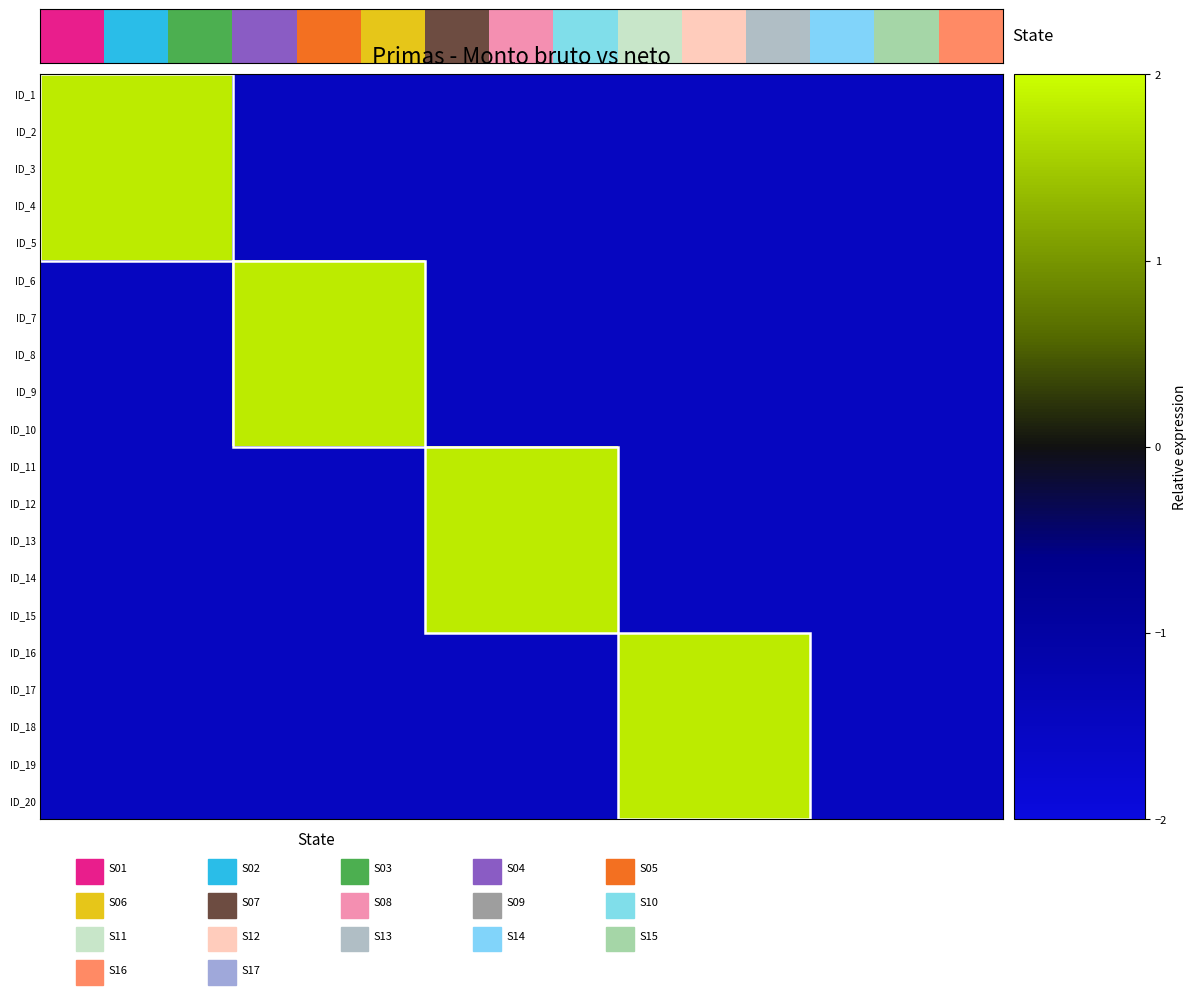

Reading left to right, what are all the values shown in this chart?

ID_1: 1.8	1.8	1.8	-1.5	-1.5	-1.5	-1.5	-1.5	-1.5	-1.5	-1.5	-1.5	-1.5	-1.5	-1.5
ID_2: 1.8	1.8	1.8	-1.5	-1.5	-1.5	-1.5	-1.5	-1.5	-1.5	-1.5	-1.5	-1.5	-1.5	-1.5
ID_3: 1.8	1.8	1.8	-1.5	-1.5	-1.5	-1.5	-1.5	-1.5	-1.5	-1.5	-1.5	-1.5	-1.5	-1.5
ID_4: 1.8	1.8	1.8	-1.5	-1.5	-1.5	-1.5	-1.5	-1.5	-1.5	-1.5	-1.5	-1.5	-1.5	-1.5
ID_5: 1.8	1.8	1.8	-1.5	-1.5	-1.5	-1.5	-1.5	-1.5	-1.5	-1.5	-1.5	-1.5	-1.5	-1.5
ID_6: -1.5	-1.5	-1.5	1.8	1.8	1.8	-1.5	-1.5	-1.5	-1.5	-1.5	-1.5	-1.5	-1.5	-1.5
ID_7: -1.5	-1.5	-1.5	1.8	1.8	1.8	-1.5	-1.5	-1.5	-1.5	-1.5	-1.5	-1.5	-1.5	-1.5
ID_8: -1.5	-1.5	-1.5	1.8	1.8	1.8	-1.5	-1.5	-1.5	-1.5	-1.5	-1.5	-1.5	-1.5	-1.5
ID_9: -1.5	-1.5	-1.5	1.8	1.8	1.8	-1.5	-1.5	-1.5	-1.5	-1.5	-1.5	-1.5	-1.5	-1.5
ID_10: -1.5	-1.5	-1.5	1.8	1.8	1.8	-1.5	-1.5	-1.5	-1.5	-1.5	-1.5	-1.5	-1.5	-1.5
ID_11: -1.5	-1.5	-1.5	-1.5	-1.5	-1.5	1.8	1.8	1.8	-1.5	-1.5	-1.5	-1.5	-1.5	-1.5
ID_12: -1.5	-1.5	-1.5	-1.5	-1.5	-1.5	1.8	1.8	1.8	-1.5	-1.5	-1.5	-1.5	-1.5	-1.5
ID_13: -1.5	-1.5	-1.5	-1.5	-1.5	-1.5	1.8	1.8	1.8	-1.5	-1.5	-1.5	-1.5	-1.5	-1.5
ID_14: -1.5	-1.5	-1.5	-1.5	-1.5	-1.5	1.8	1.8	1.8	-1.5	-1.5	-1.5	-1.5	-1.5	-1.5
ID_15: -1.5	-1.5	-1.5	-1.5	-1.5	-1.5	1.8	1.8	1.8	-1.5	-1.5	-1.5	-1.5	-1.5	-1.5
ID_16: -1.5	-1.5	-1.5	-1.5	-1.5	-1.5	-1.5	-1.5	-1.5	1.8	1.8	1.8	-1.5	-1.5	-1.5
ID_17: -1.5	-1.5	-1.5	-1.5	-1.5	-1.5	-1.5	-1.5	-1.5	1.8	1.8	1.8	-1.5	-1.5	-1.5
ID_18: -1.5	-1.5	-1.5	-1.5	-1.5	-1.5	-1.5	-1.5	-1.5	1.8	1.8	1.8	-1.5	-1.5	-1.5
ID_19: -1.5	-1.5	-1.5	-1.5	-1.5	-1.5	-1.5	-1.5	-1.5	1.8	1.8	1.8	-1.5	-1.5	-1.5
ID_20: -1.5	-1.5	-1.5	-1.5	-1.5	-1.5	-1.5	-1.5	-1.5	1.8	1.8	1.8	-1.5	-1.5	-1.5